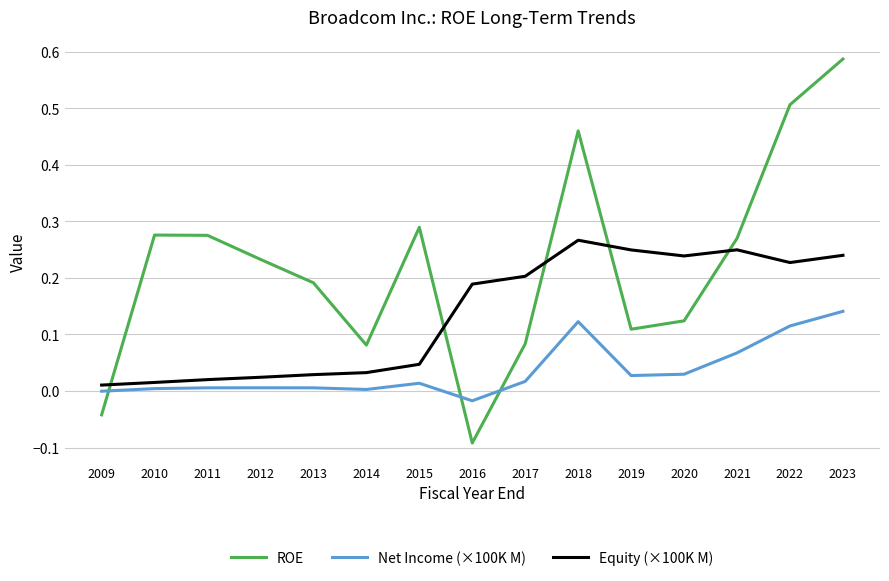

True or false: ROE has more than 0 points higher than both neighbors.

True